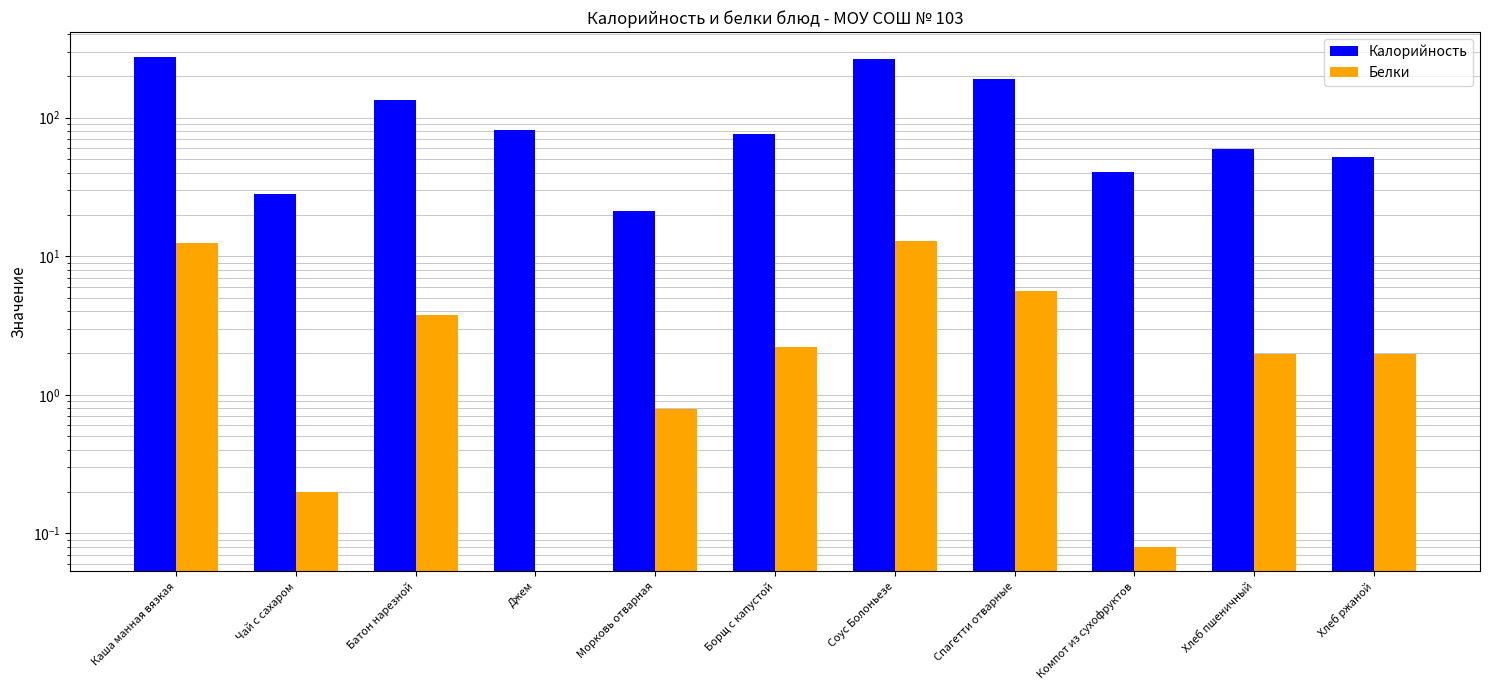

How many data points in Белки are less than 1?

4